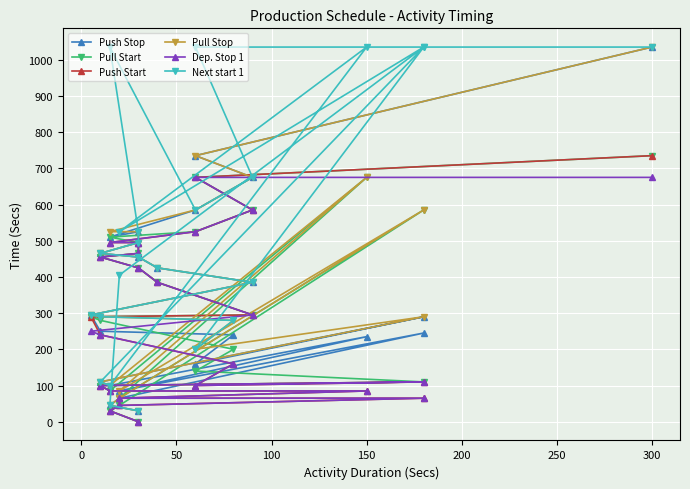

How many values in the Next start 1 series exceed 465?

11